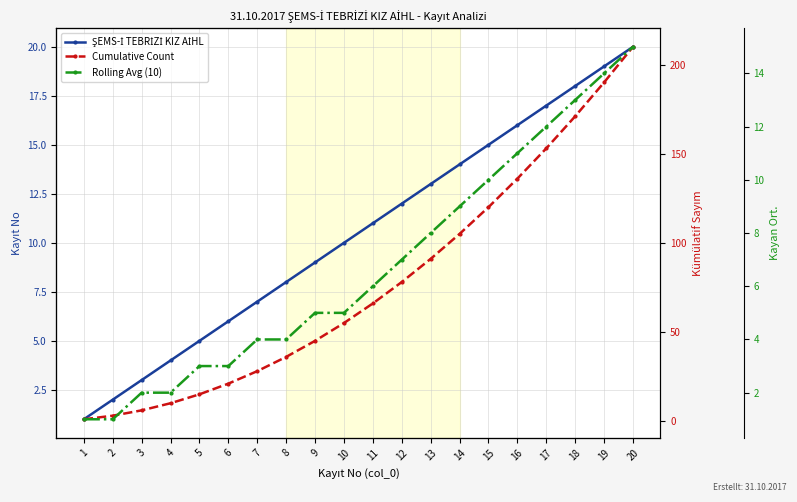

True or false: Rolling Avg (10) and Cumulative Count cross at least once.

False